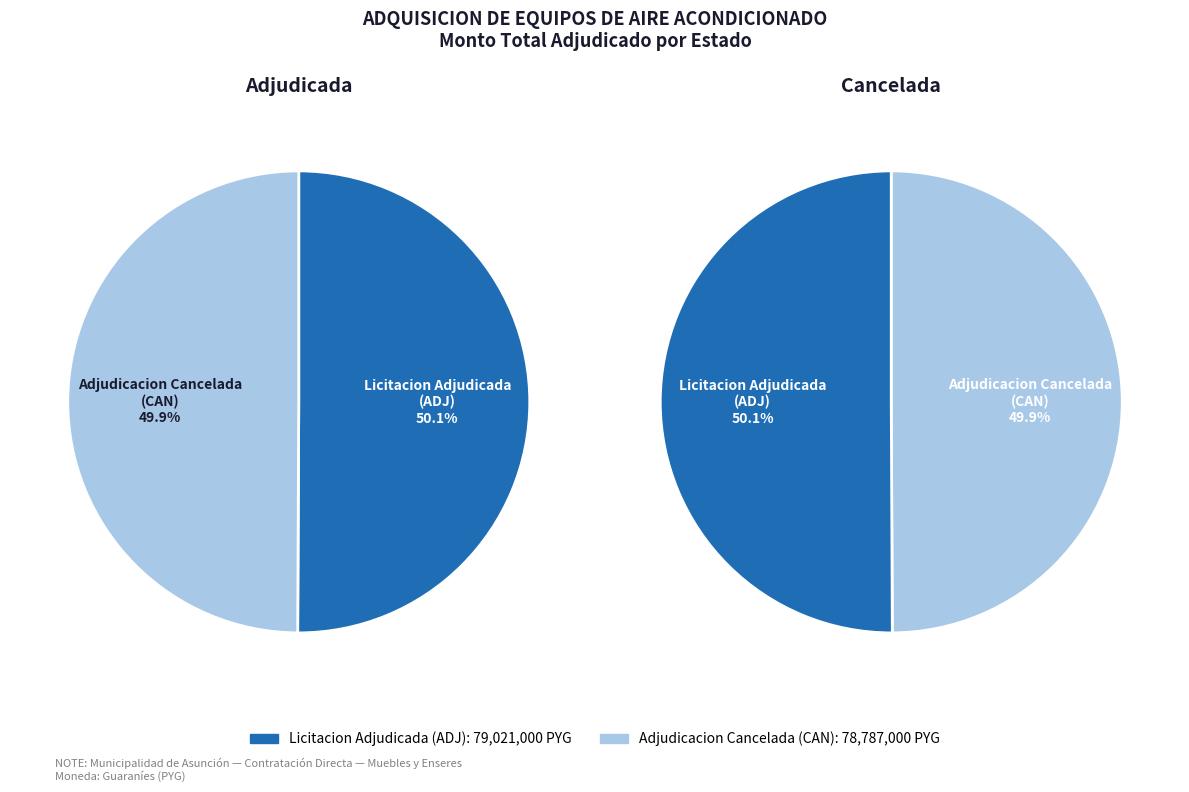

Combined, what portion of the pie is Adjudicacion Cancelada
(CAN) and Licitacion Adjudicada
(ADJ)?

100.0%